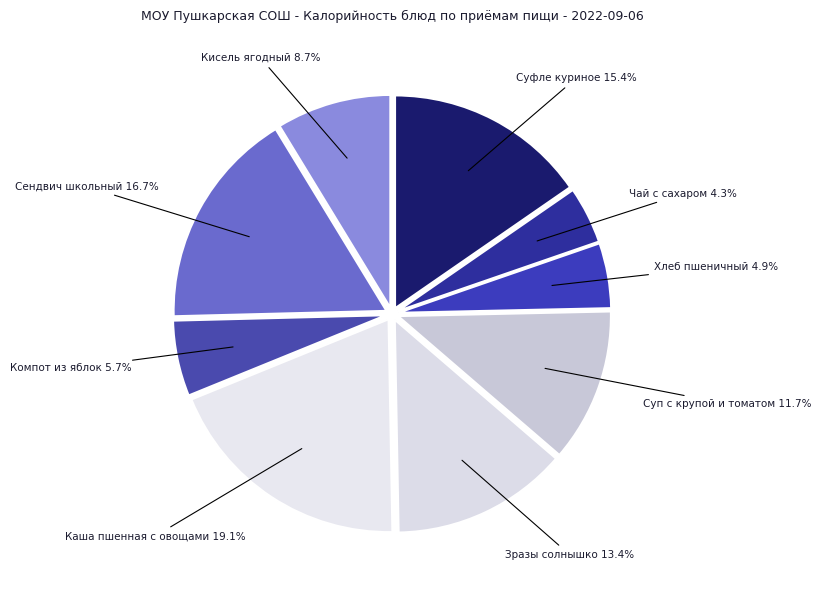

Is Зразы солнышко the majority of the pie?

No